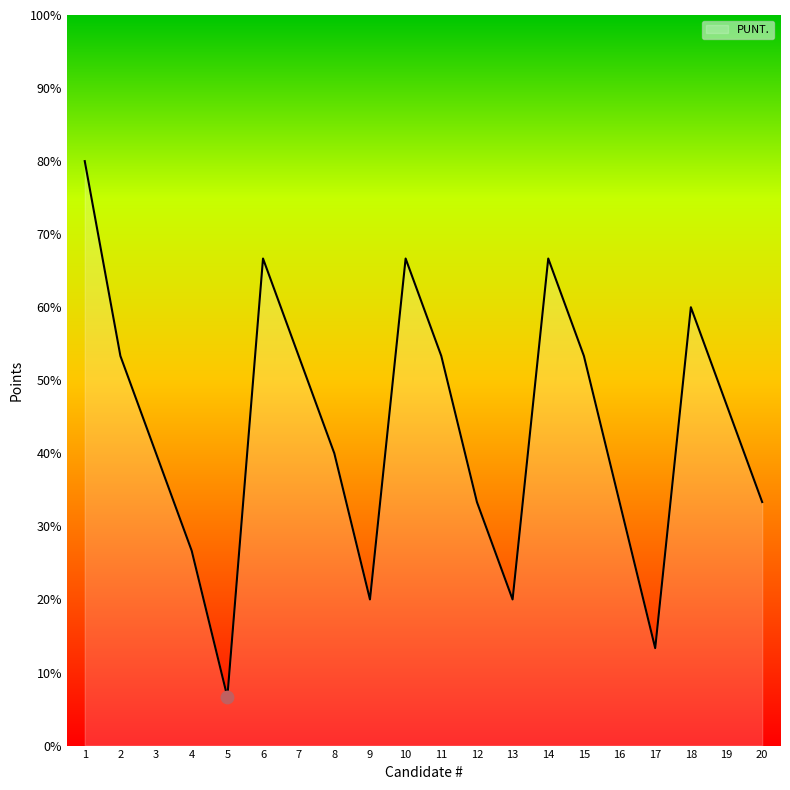

What is the change in value from 8 to 18?

+20.0